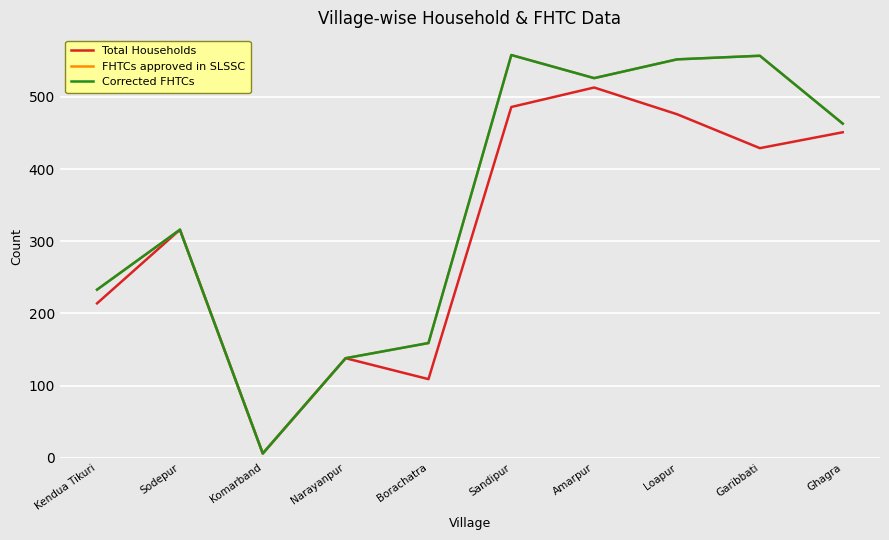

Does the chart display data point markers on the line(s)?

No